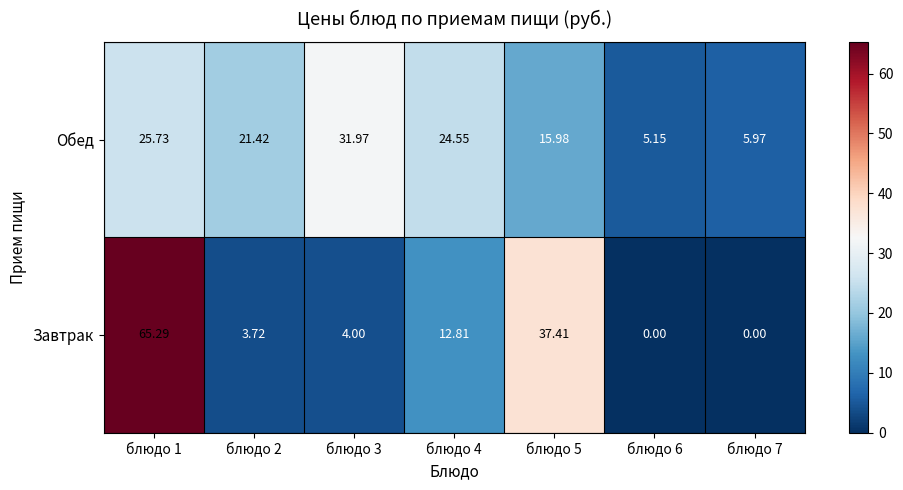

Which series changed the most between блюдо 1 and блюдо 2?

Завтрак